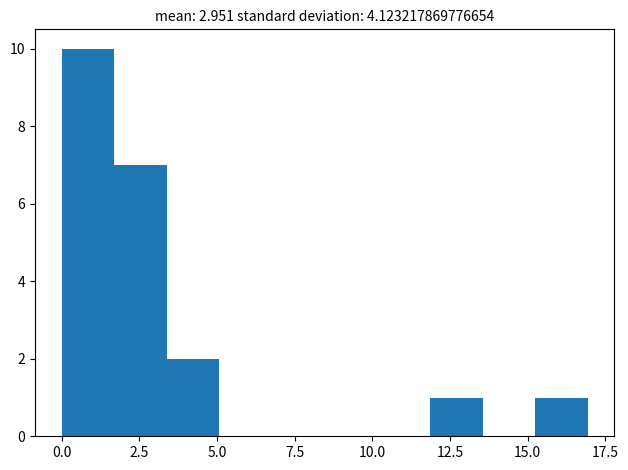

Read against the x-axis, roughly where is the centre of the tallest bar?

1.0